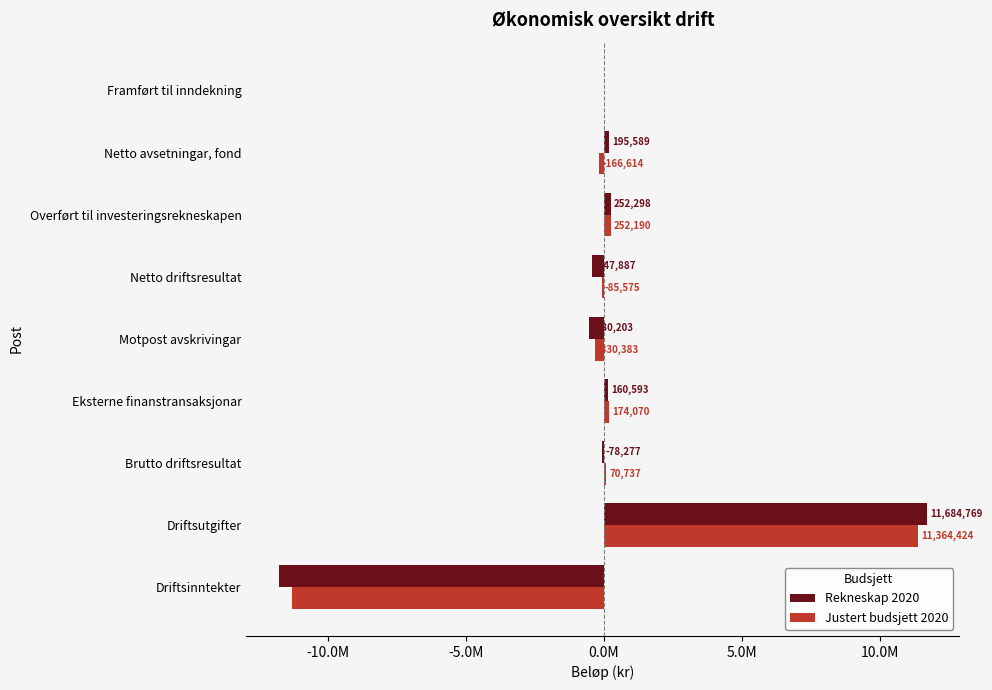

What are all the series names shown in the legend?

Rekneskap 2020, Justert budsjett 2020